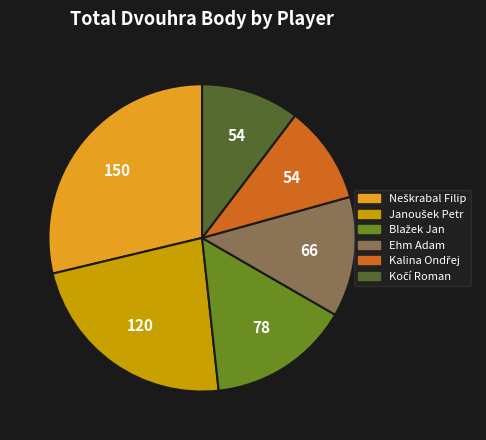

Is there any slice that represents more than half of the pie?

No